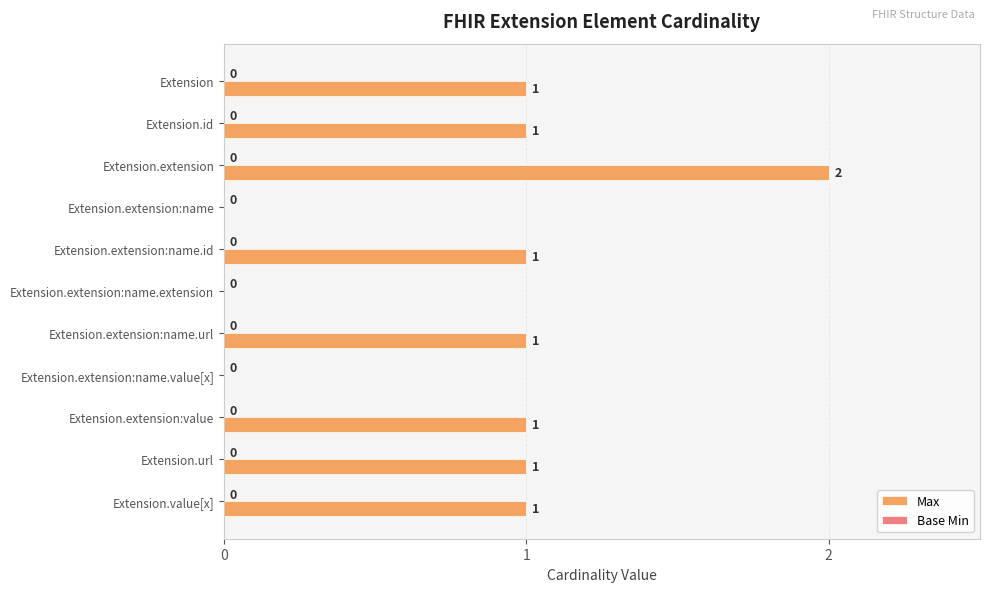

What is the sum of all values?

9